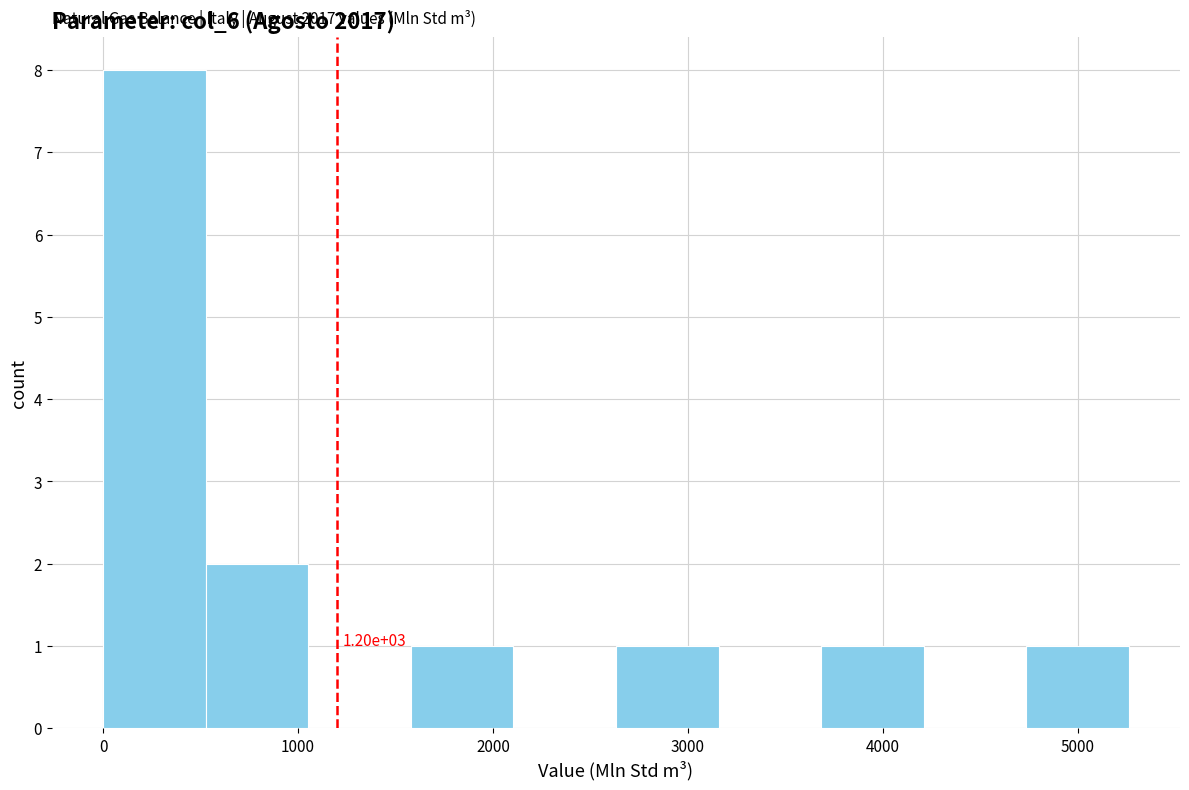

Over which range of the x-axis is the bar tallest?

0 to 500